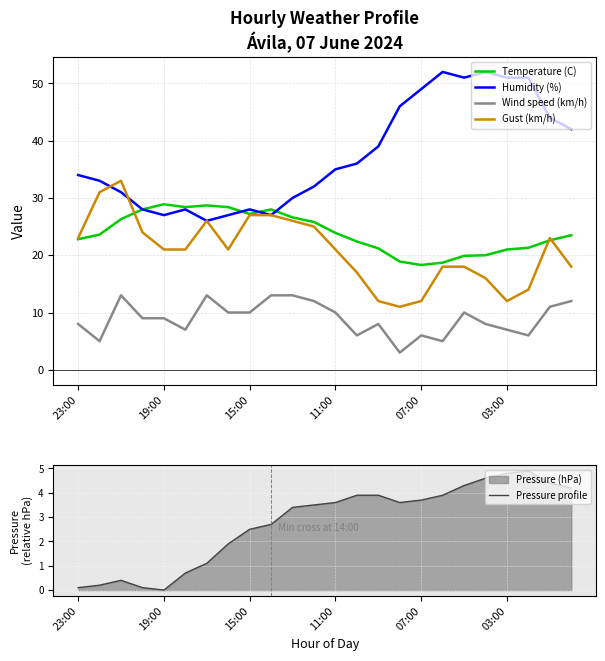

What is the lowest value of the Wind speed (km/h) series?

3.0